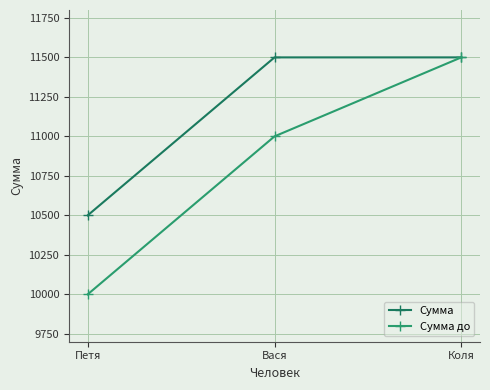

Which series has the widest spread of values?

Сумма до